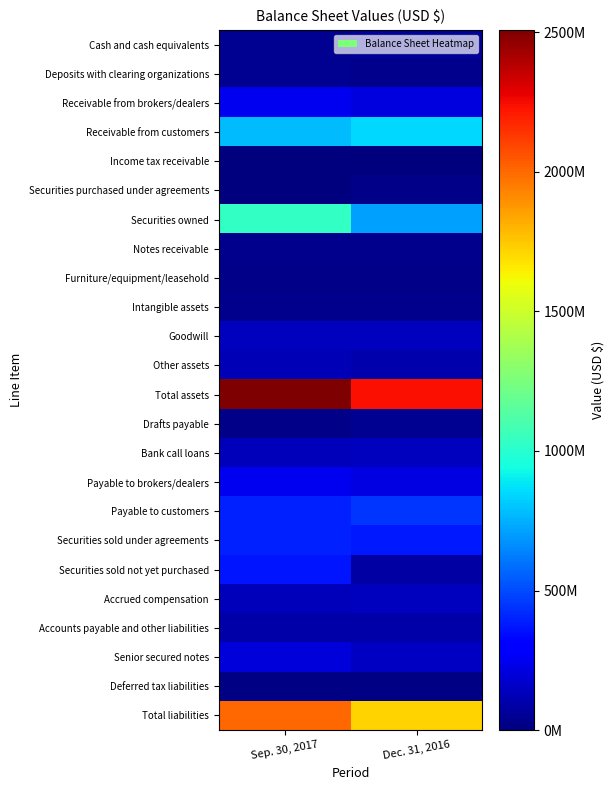

Which series changed the most between Sep. 30, 2017 and Dec. 31, 2016?

Securities owned